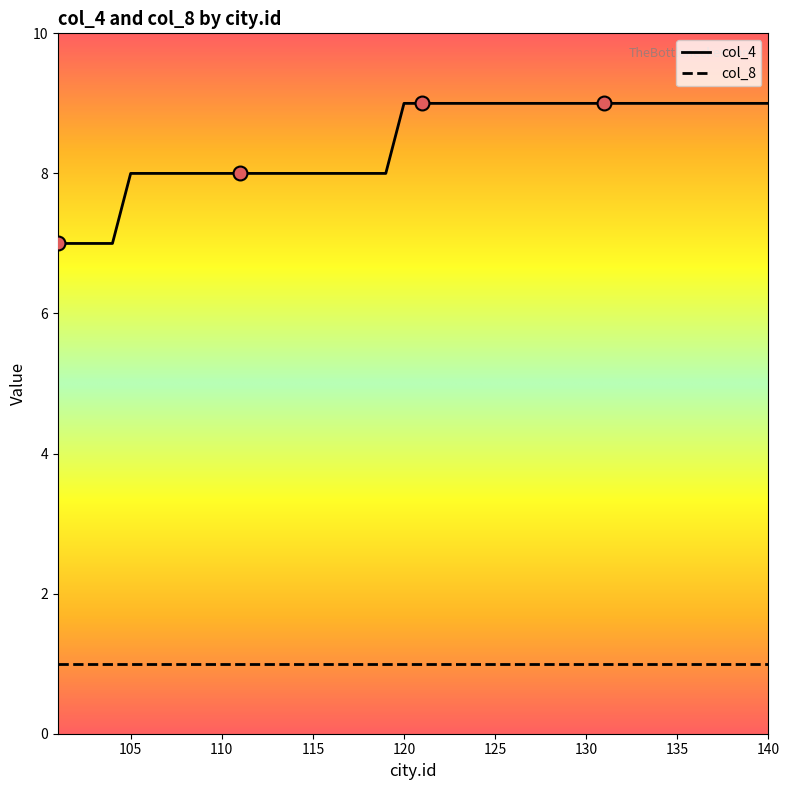

List the series in order of their peak value, lowest first.

col_8, col_4